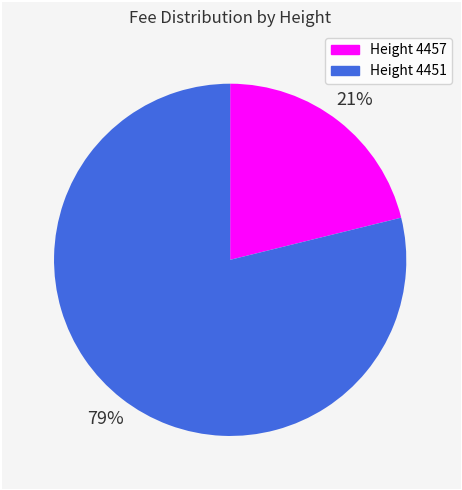

Which category has the biggest portion of the pie?

Height 4451